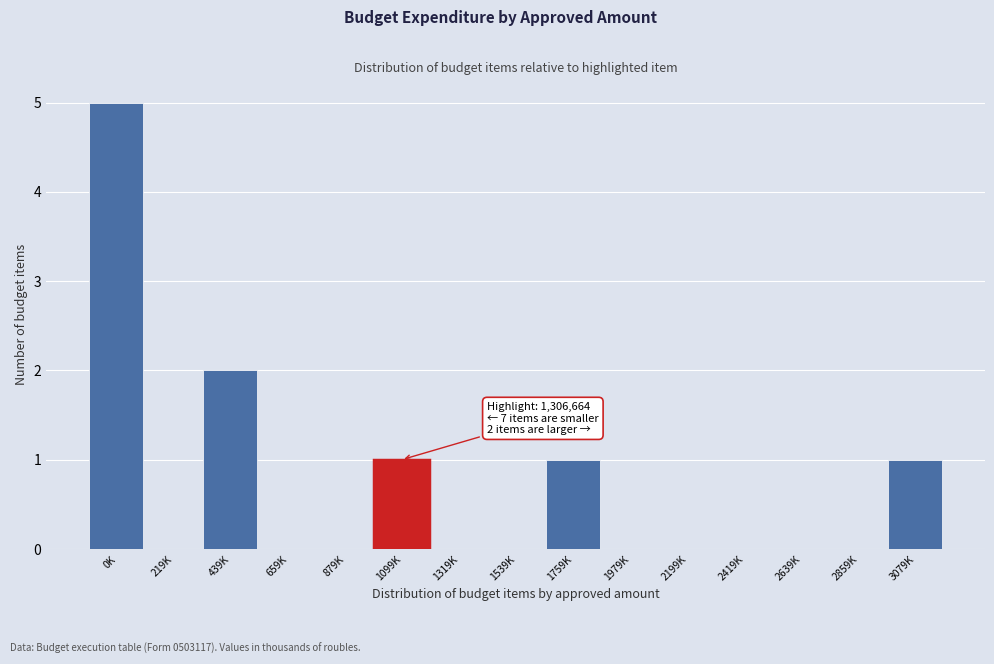

Reading left to right, list all the values displayed in this chart.

0K=5	219K=0	439K=2	659K=0	879K=0	1099K=1	1319K=0	1539K=0	1759K=1	1979K=0	2199K=0	2419K=0	2639K=0	2859K=0	3079K=1